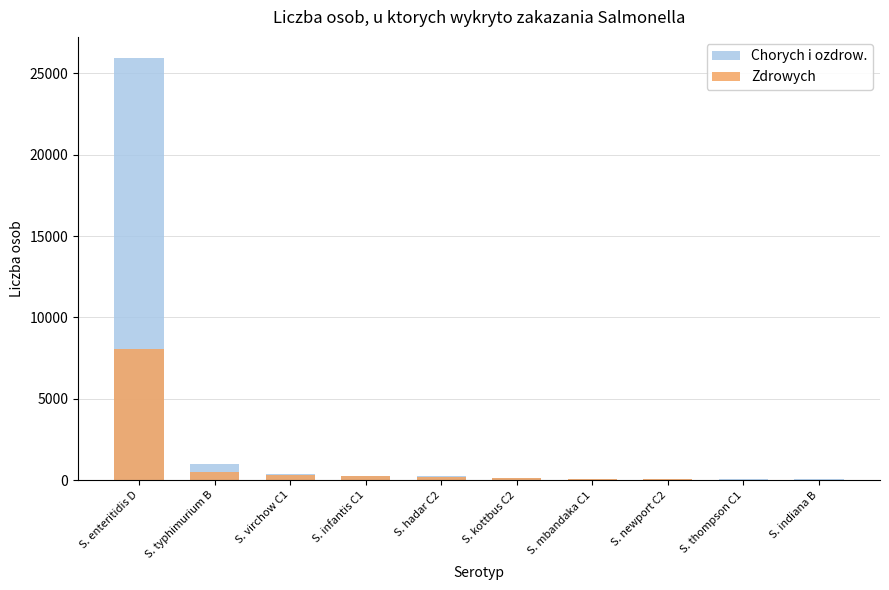

Rank the series at S. typhimurium B from lowest to highest value.

Zdrowych, Chorych i ozdrow.